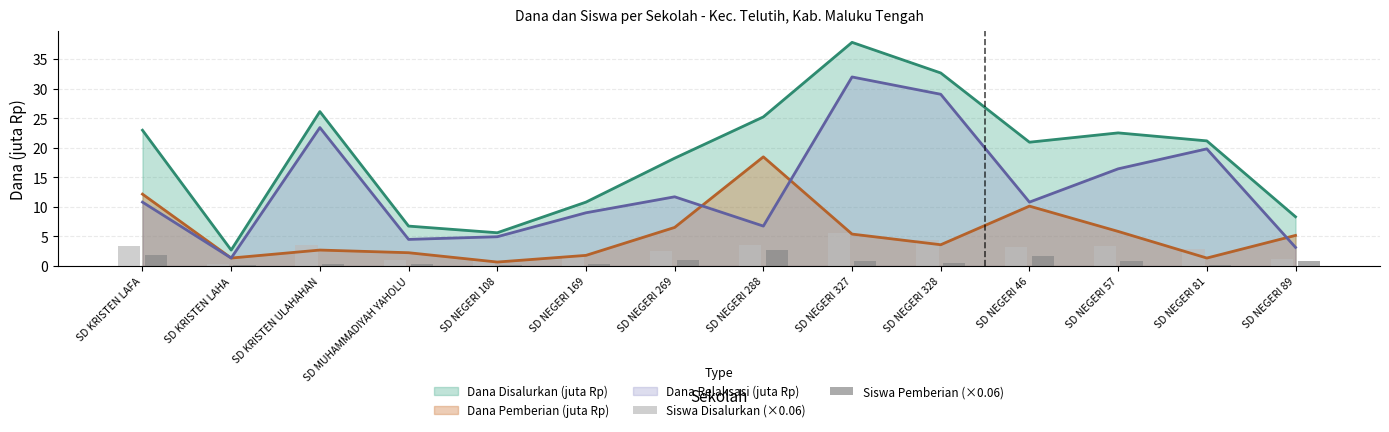

What is the highest value of the Siswa Disalurkan (×0.06) series?

5.5